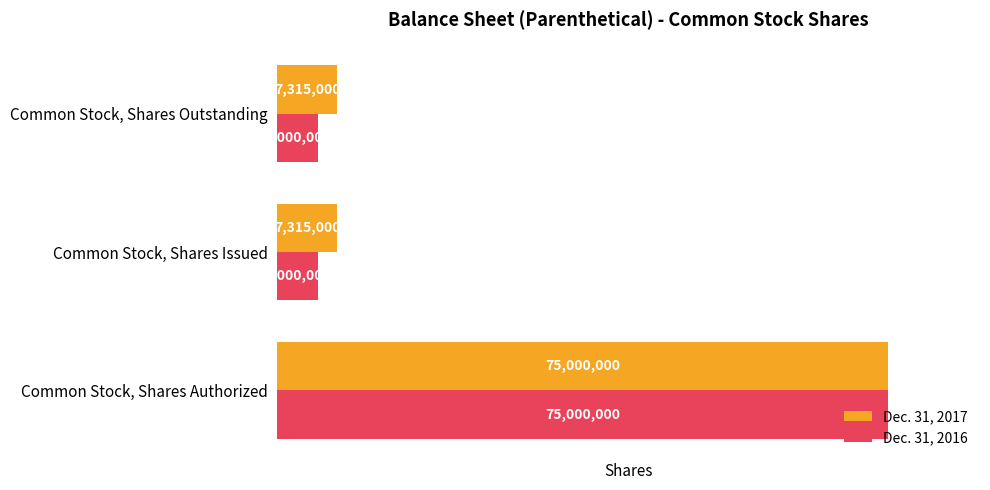

Which series has the largest range (max minus min)?

Dec. 31, 2016